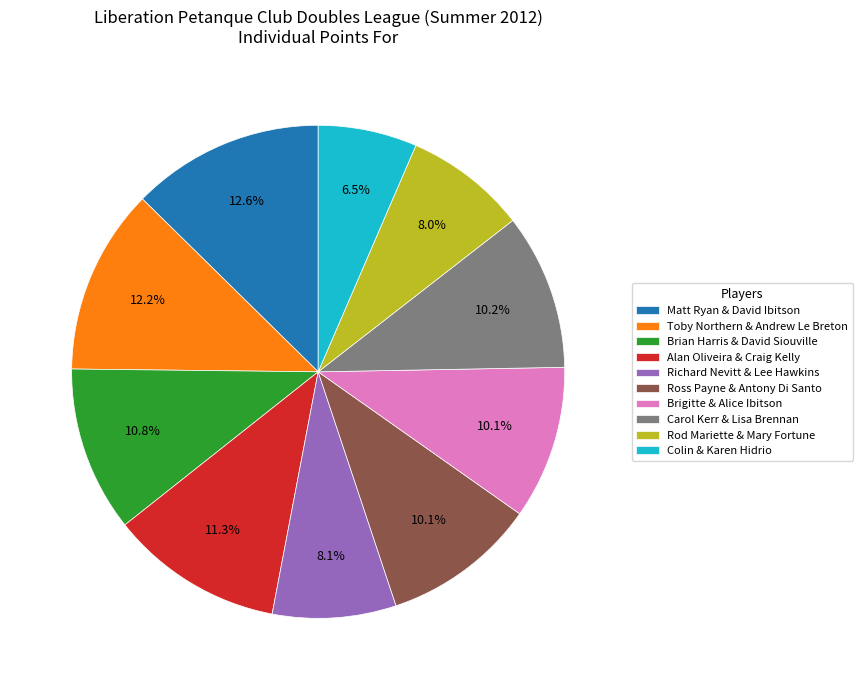

To the nearest percent, what portion does Brigitte & Alice Ibitson represent?

10%